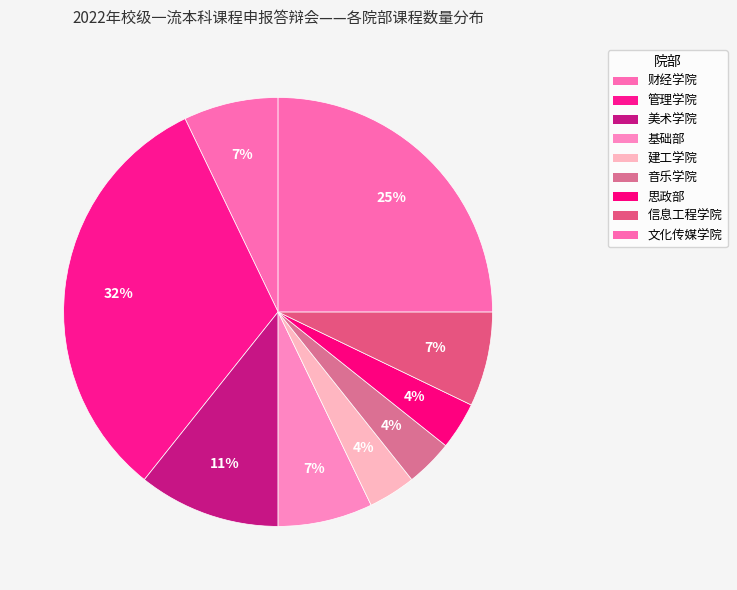

Rank the categories by value from highest to lowest.

管理学院, 文化传媒学院, 美术学院, 财经学院, 基础部, 信息工程学院, 建工学院, 音乐学院, 思政部